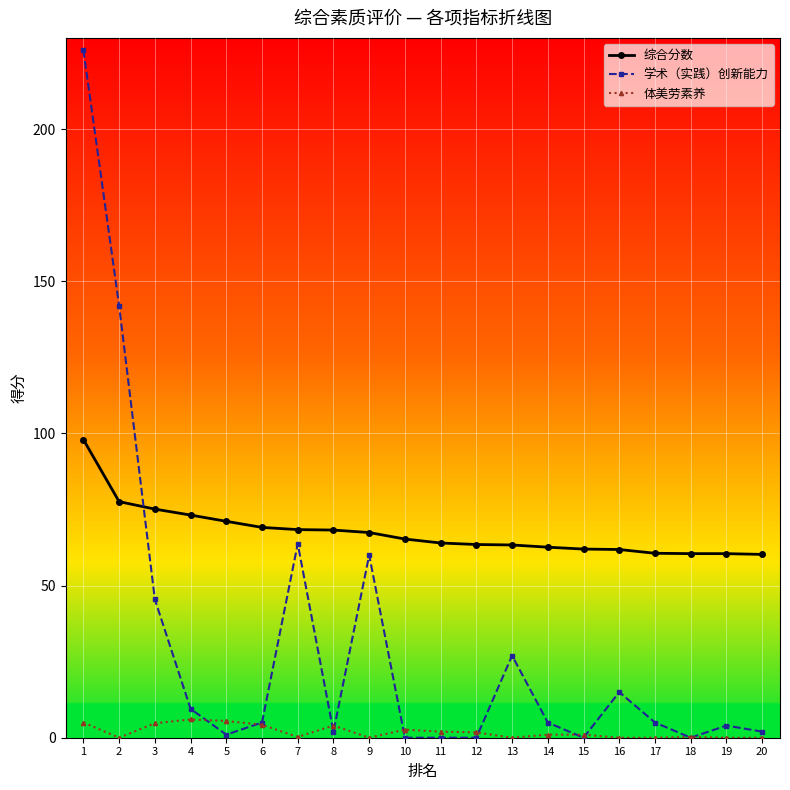

How many lines are shown in the chart?

3